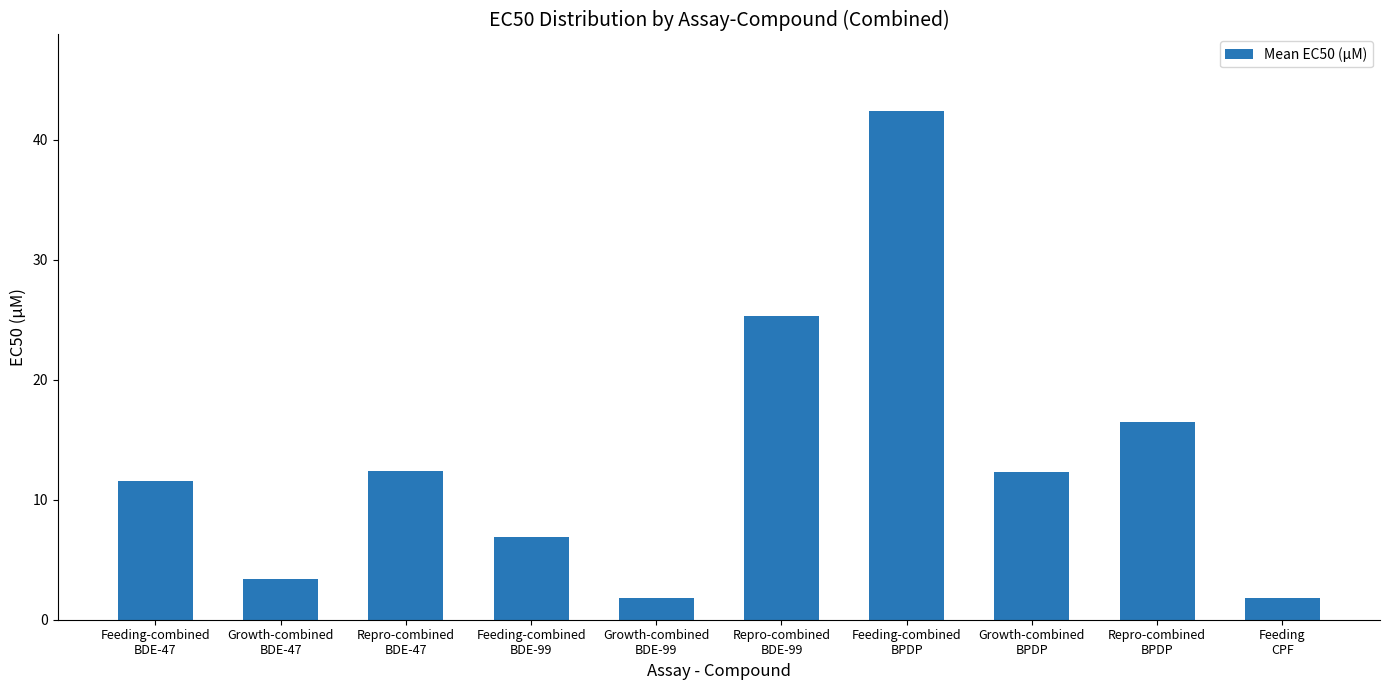

What is the difference between the maximum and second lowest values?

40.5